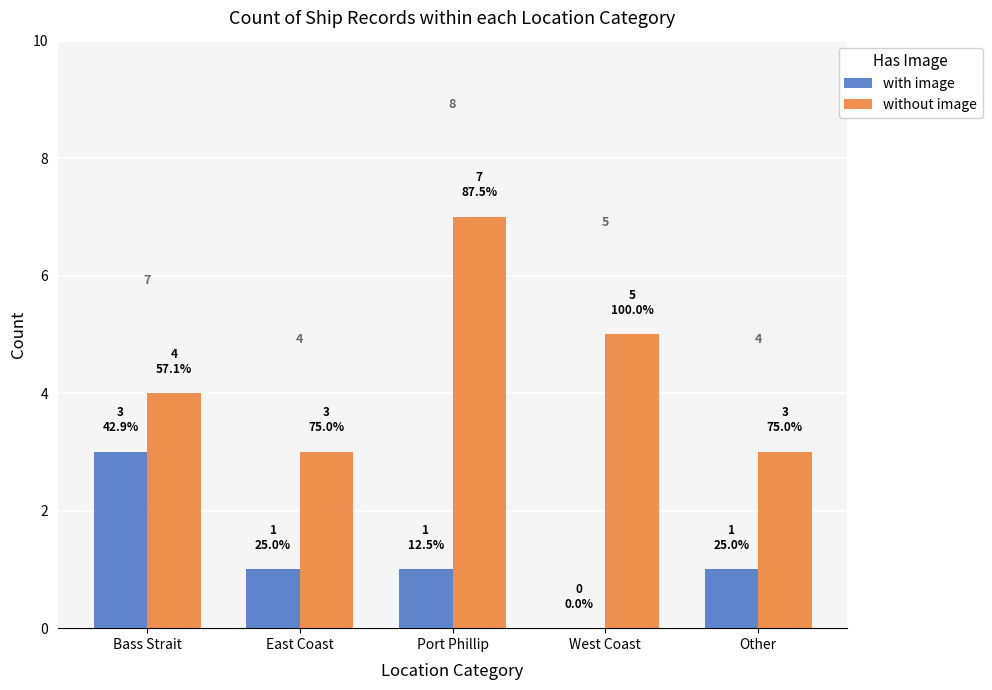

How many series are shown in this chart?

2